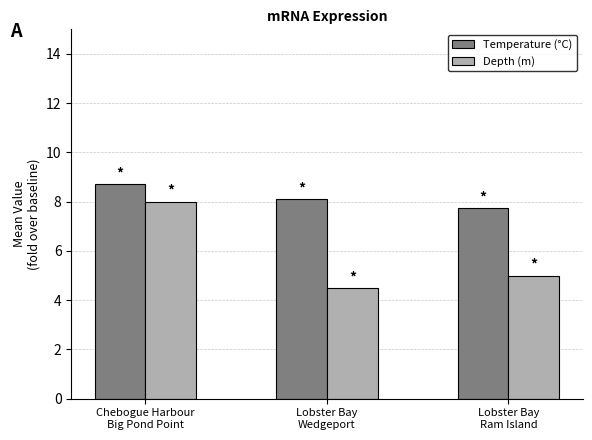

How many categories are shown in the chart?

3